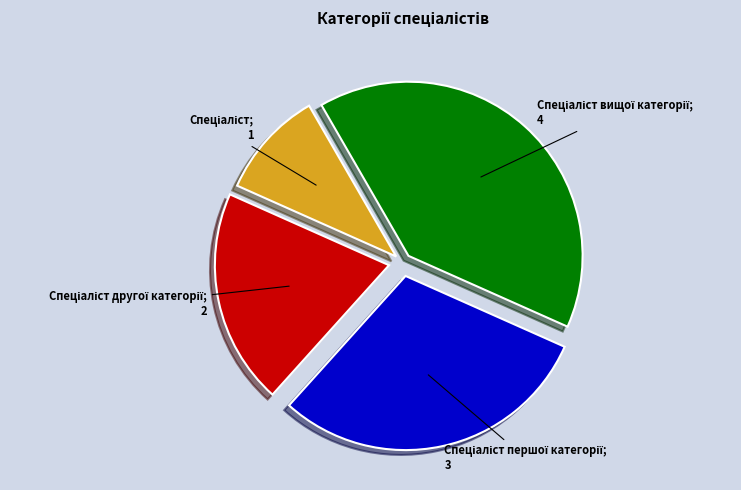

Is there a majority slice in this chart?

No